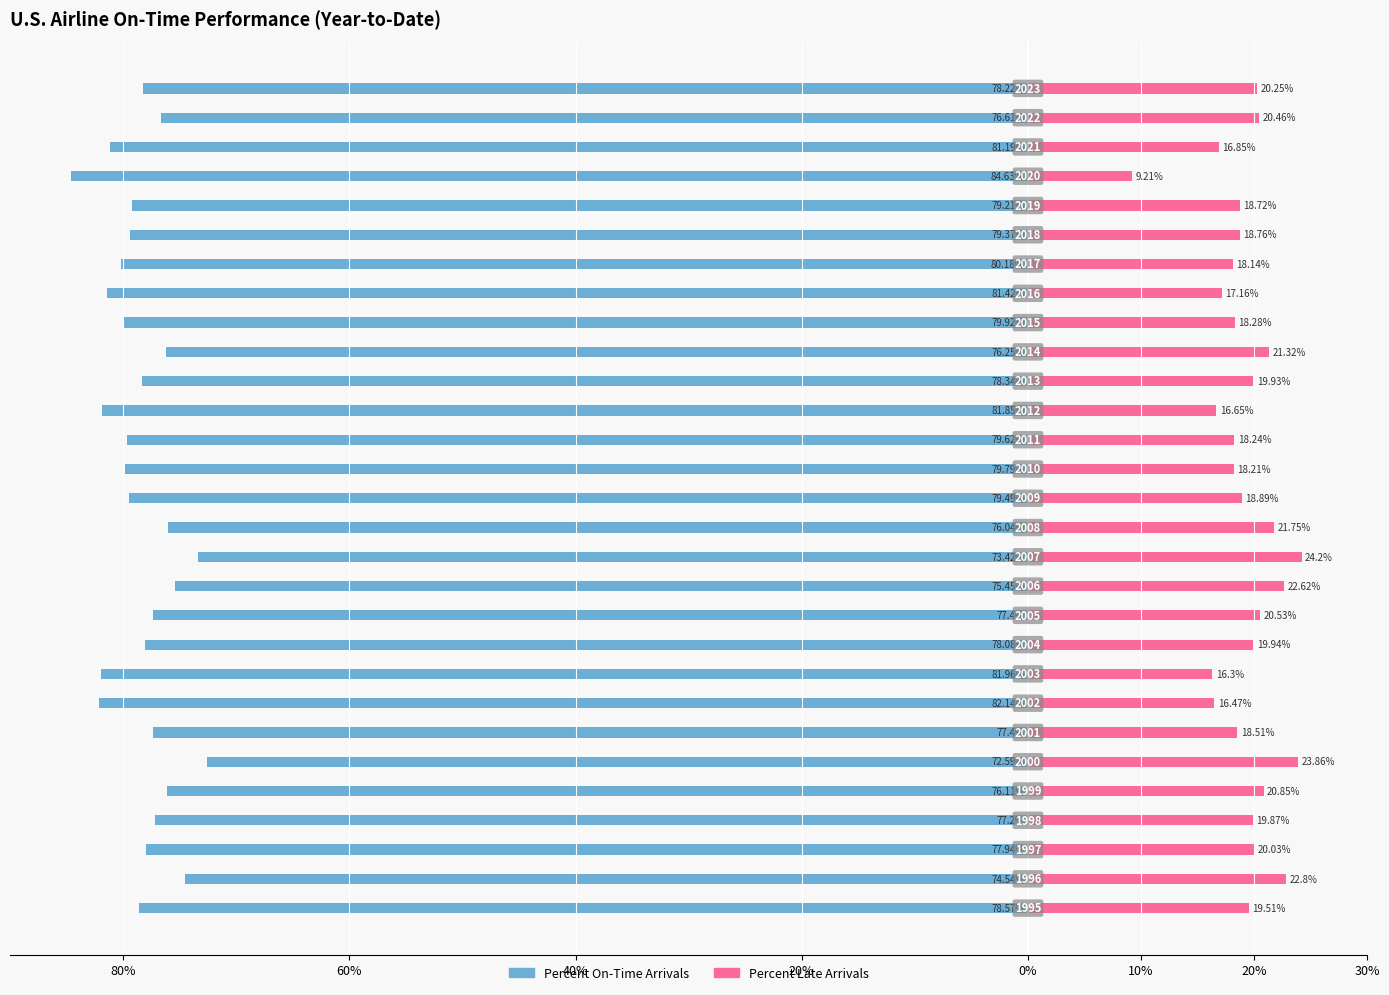

Reading left to right, list all the values displayed in this chart.

Percent On-Time Arrivals: -78.6	-74.5	-77.9	-77.2	-76.1	-72.6	-77.4	-82.1	-82.0	-78.1	-77.4	-75.5	-73.4	-76.0	-79.5	-79.8	-79.6	-81.8	-78.3	-76.2	-79.9	-81.4	-80.2	-79.4	-79.2	-84.6	-81.2	-76.6	-78.2
Percent Late Arrivals: 19.5	22.8	20.0	19.9	20.9	23.9	18.5	16.5	16.3	19.9	20.5	22.6	24.2	21.8	18.9	18.2	18.2	16.6	19.9	21.3	18.3	17.2	18.1	18.8	18.7	9.2	16.9	20.5	20.2